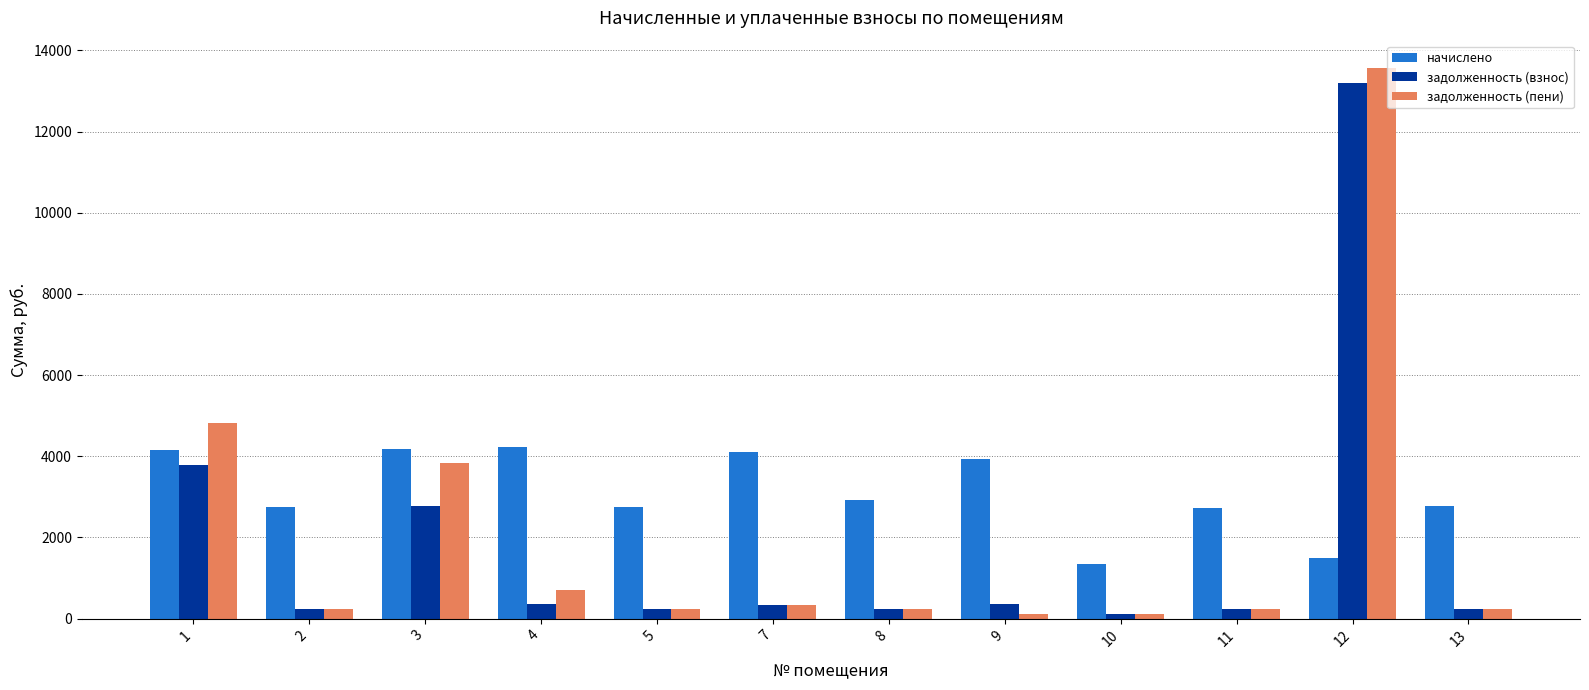

How many distinct data groups are displayed?

3